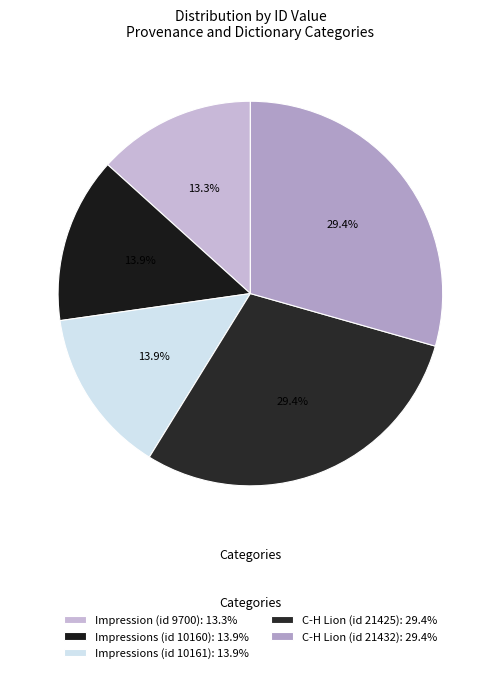

True or false: C-H Lion (id 21432) accounts for 29% of the total.

True